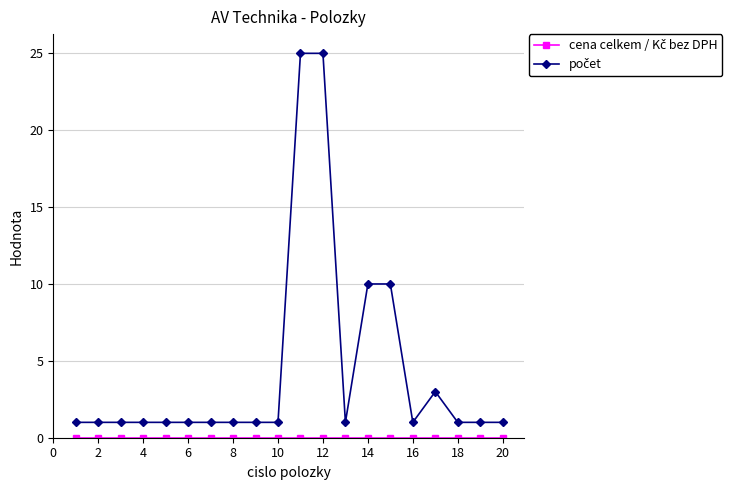

At how many categories does at least one series exceed 7?

4